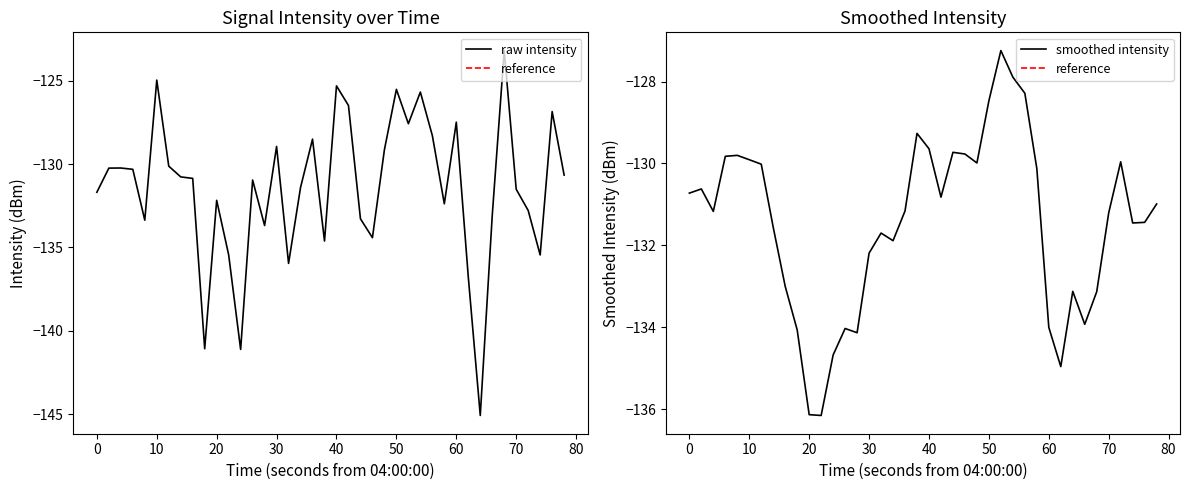

Reading left to right, transcribe all the data shown in this chart.

raw intensity: -131.7	-130.2	-130.2	-130.3	-133.4	-125.0	-130.1	-130.8	-130.9	-141.1	-132.2	-135.4	-141.1	-131.0	-133.7	-128.9	-136.0	-131.4	-128.5	-134.6	-125.3	-126.5	-133.3	-134.4	-129.1	-125.5	-127.6	-125.7	-128.3	-132.4	-127.5	-136.8	-145.1	-133.1	-123.2	-131.5	-132.8	-135.5	-126.9	-130.7
smoothed intensity: -130.7	-130.6	-131.2	-129.8	-129.8	-129.9	-130.0	-131.6	-133.0	-134.1	-136.1	-136.2	-134.7	-134.0	-134.1	-132.2	-131.7	-131.9	-131.2	-129.3	-129.6	-130.8	-129.7	-129.8	-130.0	-128.5	-127.2	-127.9	-128.3	-130.1	-134.0	-135.0	-133.1	-133.9	-133.1	-131.2	-130.0	-131.5	-131.4	-131.0